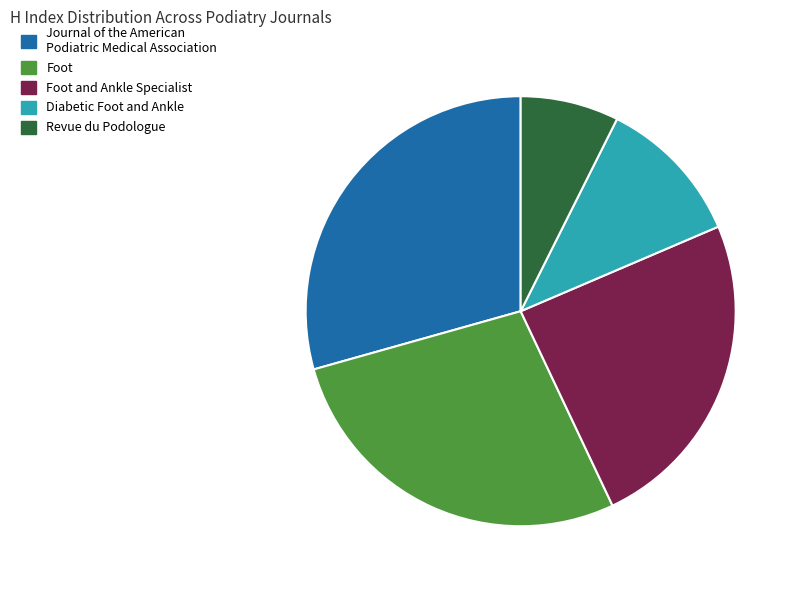

Is the sum of Diabetic Foot and Ankle and Journal of the American Podiatric Medical Association greater than half?

No